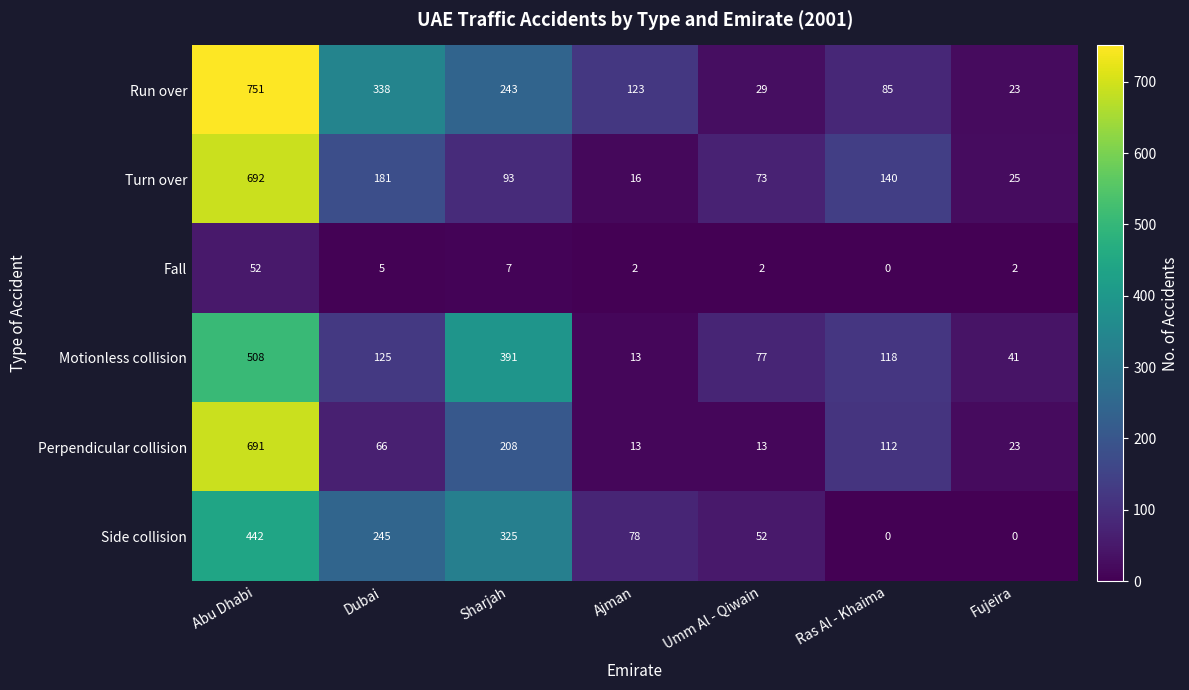

What is the average value of the Perpendicular collision series?

161